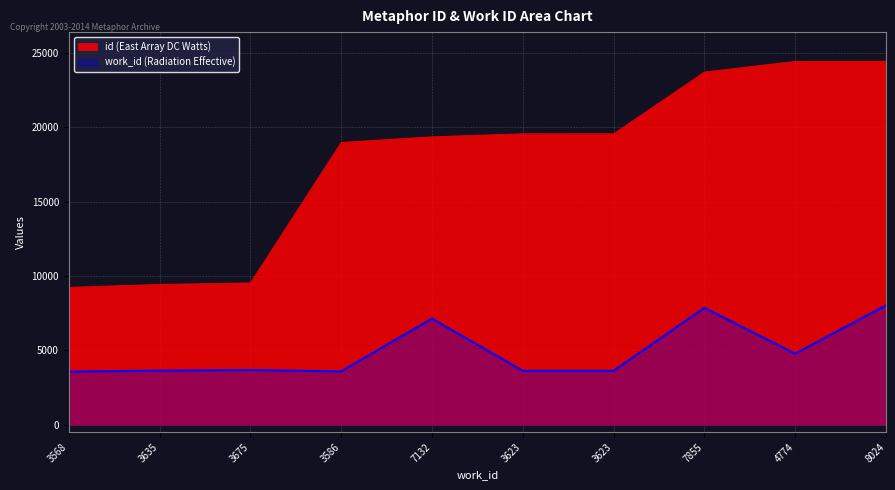

What is the sum of the work_id (Radiation Effective) values at 3675 and 3623?

7298